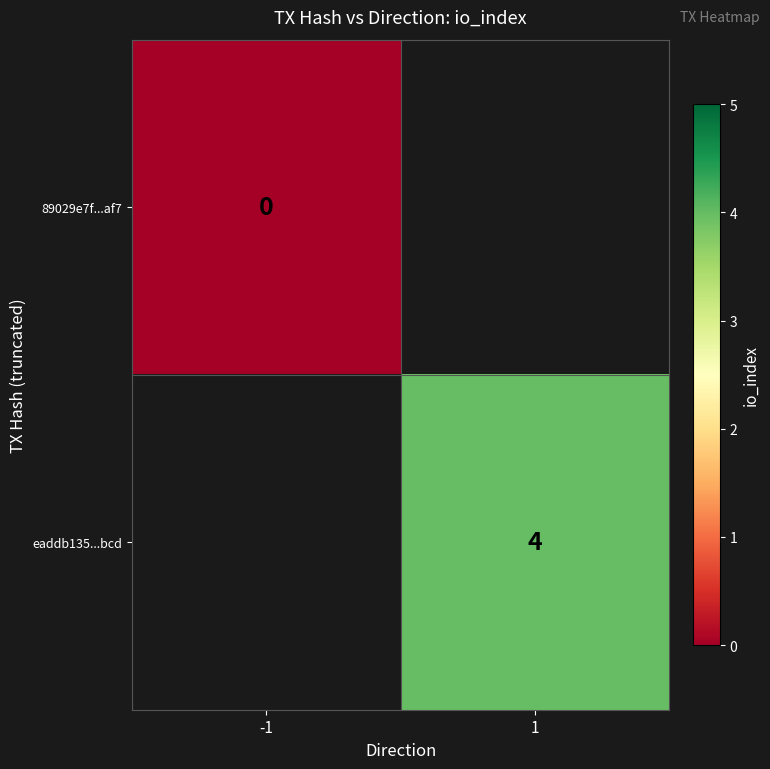

Count the number of categories in the chart.

2